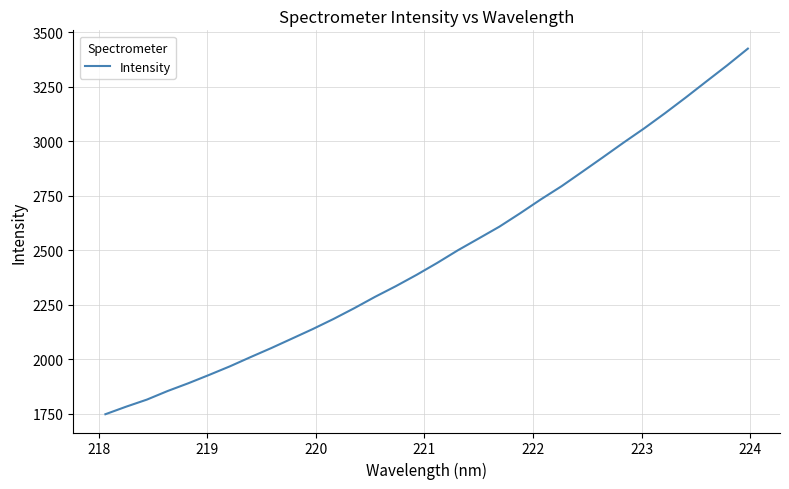

What is the smallest value displayed?

1747.1